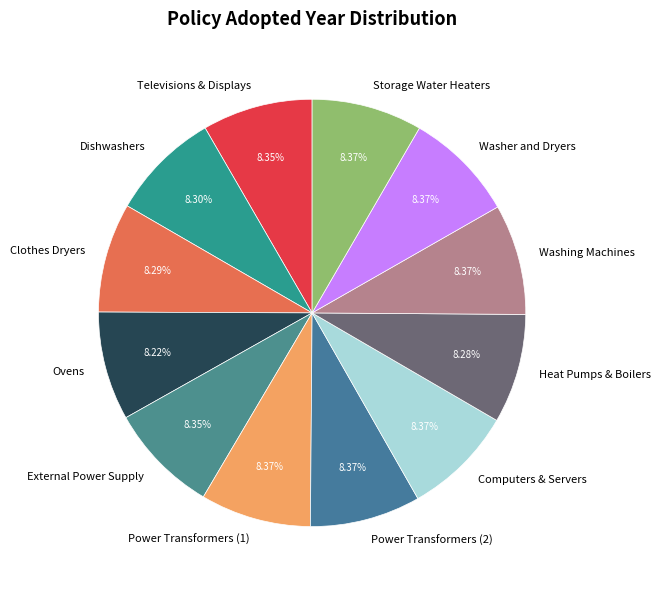

How many segments does this pie chart have?

12